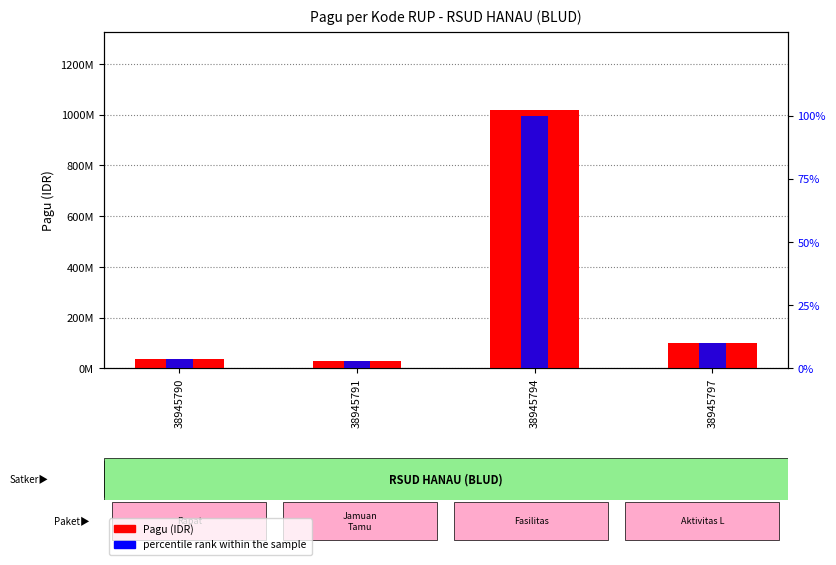

What is the difference between the maximum and minimum values in the percentile rank within the sample series?

97.1